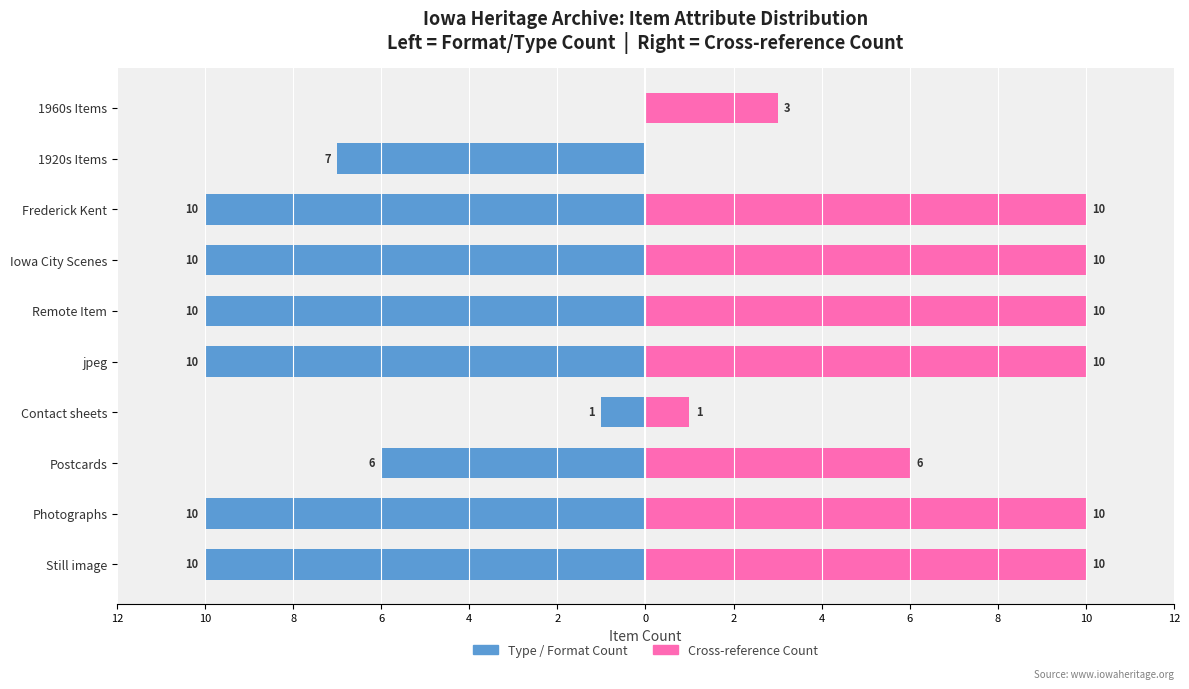

Which series has the largest range (max minus min)?

Type / Format Count